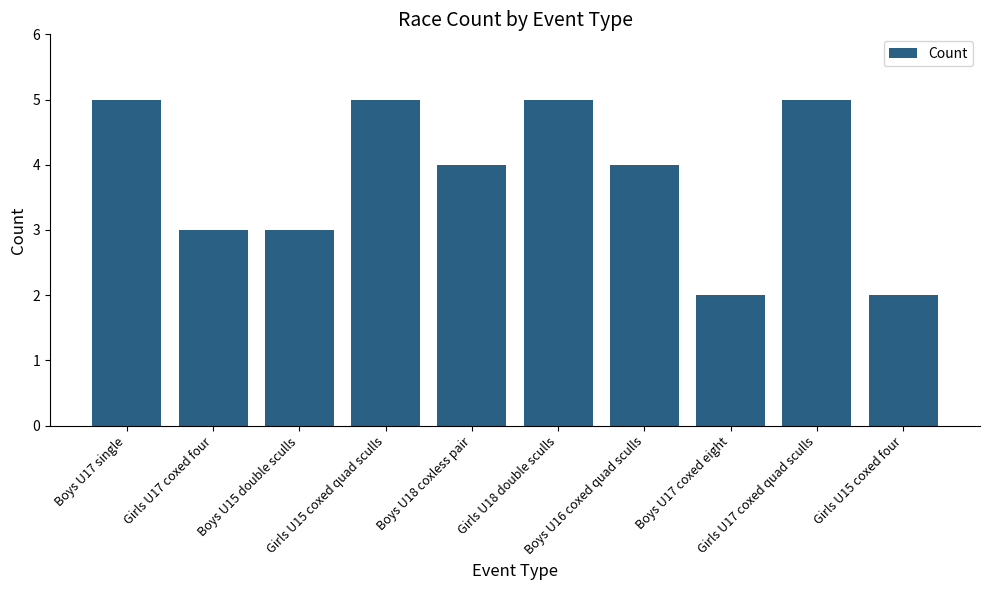

What is the average value?

4